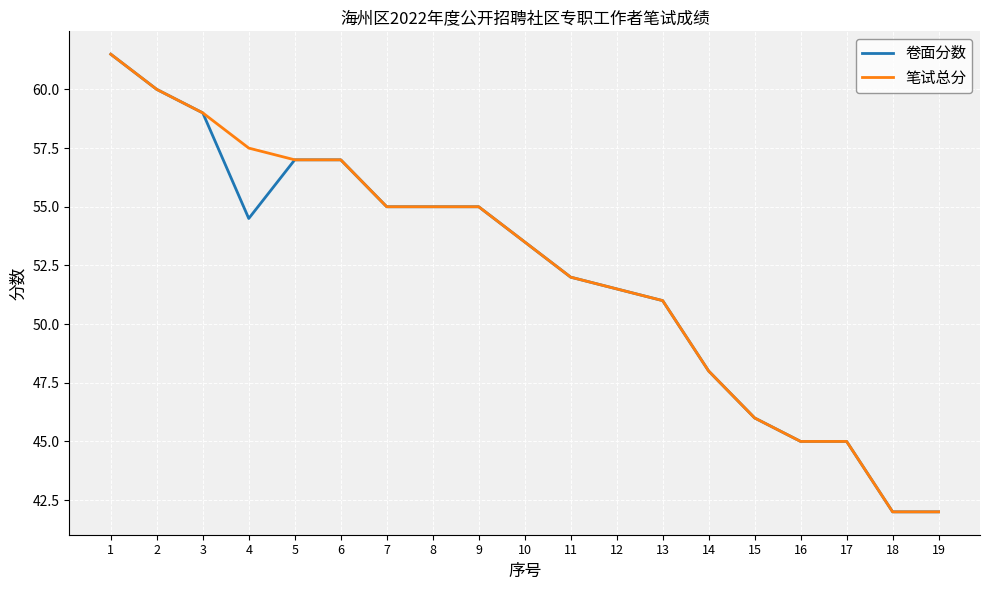

What is the lowest value of the 笔试总分 series?

42.0